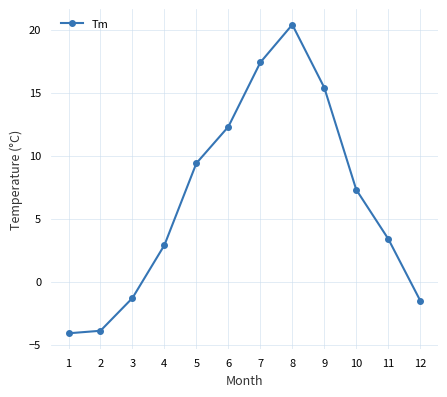

What value does the data have at 5?

9.4